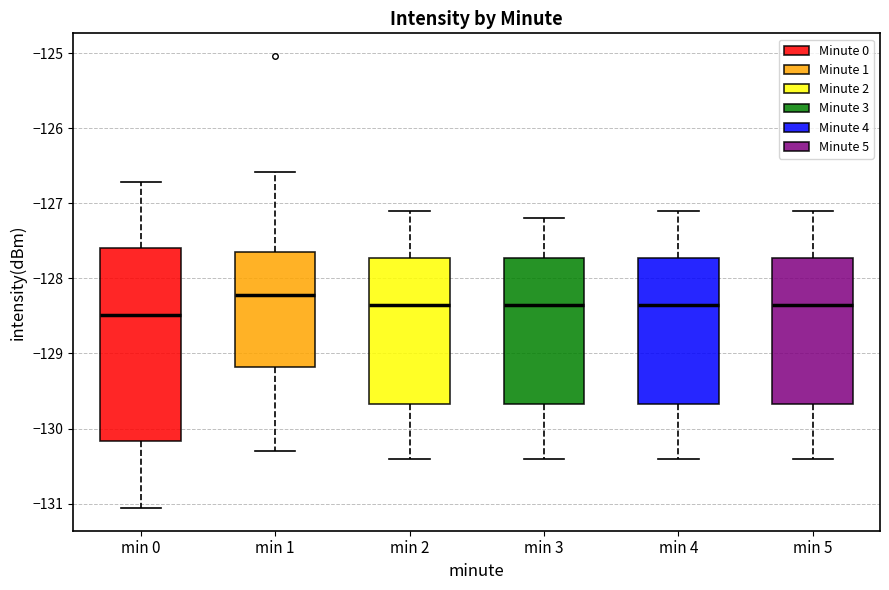

Reading left to right, transcribe this box plot: for each box, give where its median line is, the range the box spans, and where its two whiskers end, as read against the y-axis. The values are not printed on the chart, so give them approximately, as read against the axis.

min 0: median -128.5, box -130.2 to -127.6, whiskers -131.1 to -126.7
min 1: median -128.2, box -129.2 to -127.6, whiskers -130.3 to -126.6
min 2: median -128.3, box -129.7 to -127.7, whiskers -130.4 to -127.1
min 3: median -128.3, box -129.7 to -127.7, whiskers -130.4 to -127.2
min 4: median -128.3, box -129.7 to -127.7, whiskers -130.4 to -127.1
min 5: median -128.3, box -129.7 to -127.7, whiskers -130.4 to -127.1